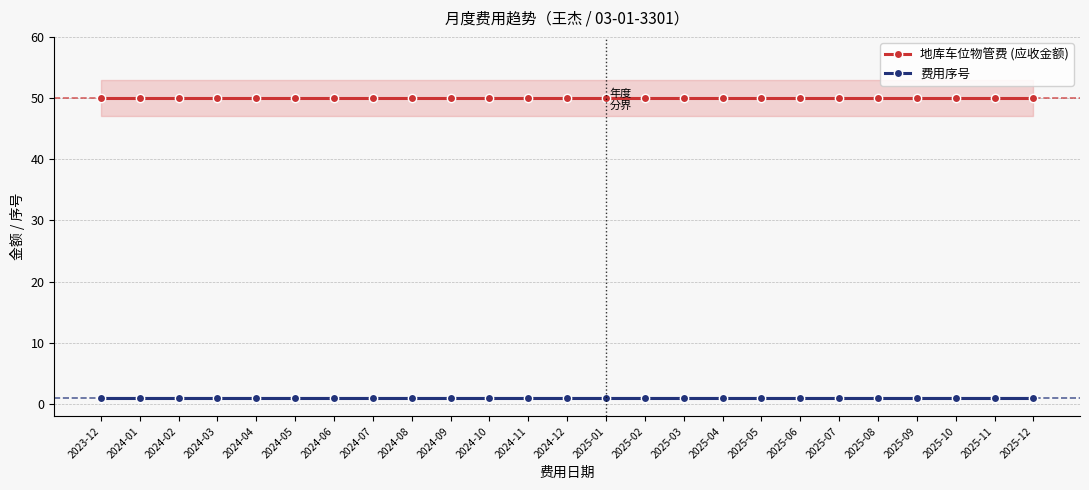

What is the minimum value for 地库车位物管费 (应收金额)?

50